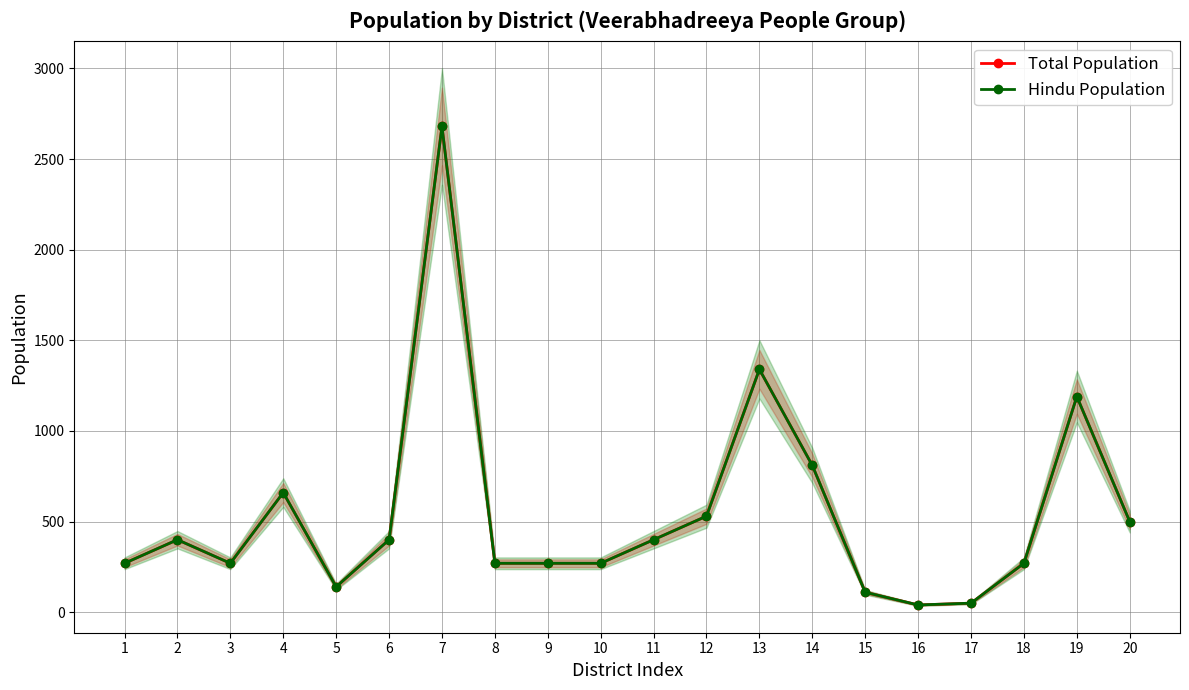

Is this an area chart (filled region under the line)?

No